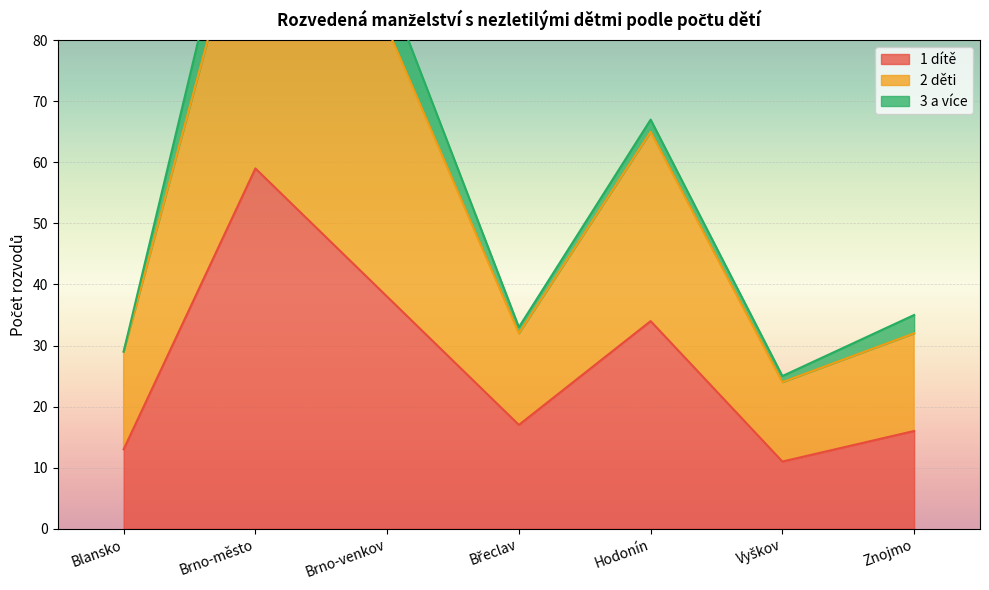

True or false: 1 dítě and 2 děti cross at least once.

False